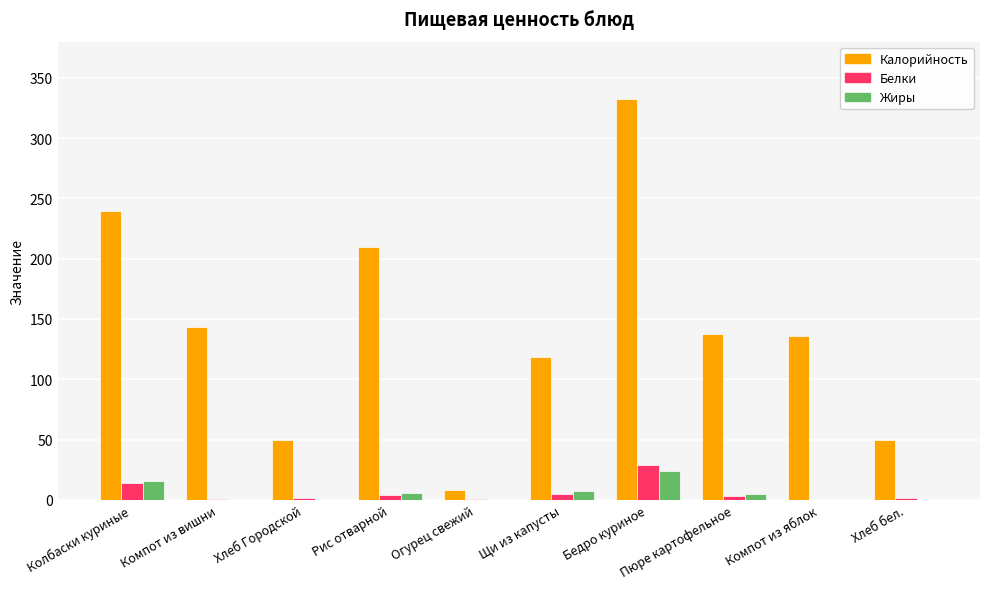

At which category is the sum across all series the highest?

Бедро куриное